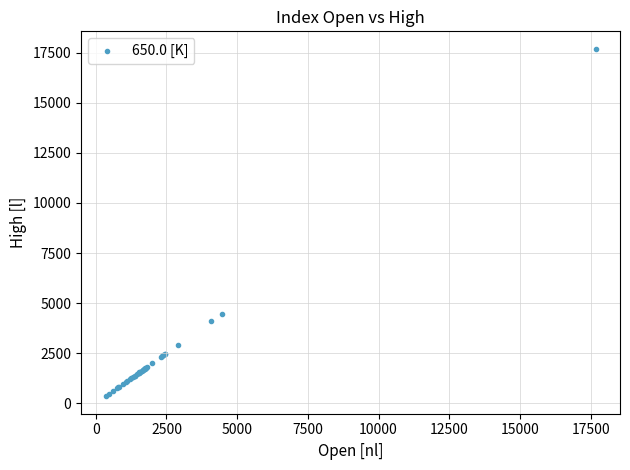

What Y value in the scatter plot is closest to 9022?

4469.8